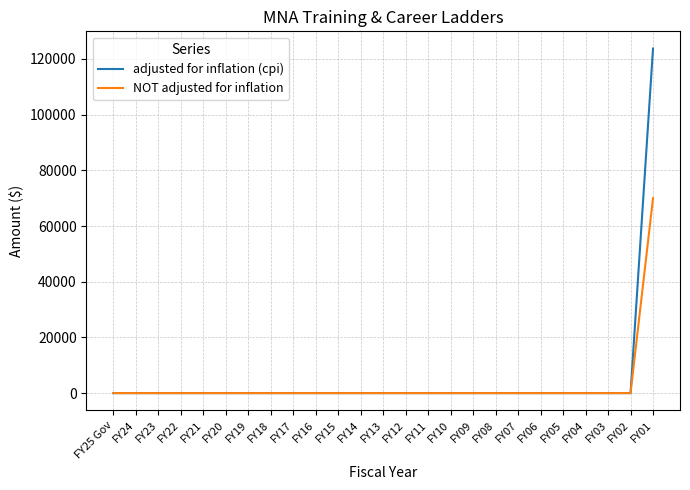

At how many categories does at least one series exceed 36383?

1